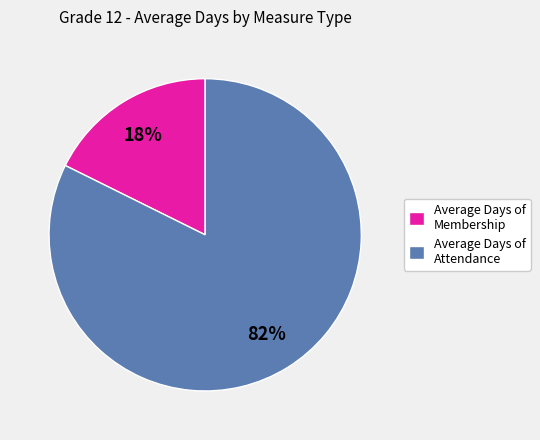

Between Average Days of Attendance and Average Days of Membership, which is larger?

Average Days of Attendance